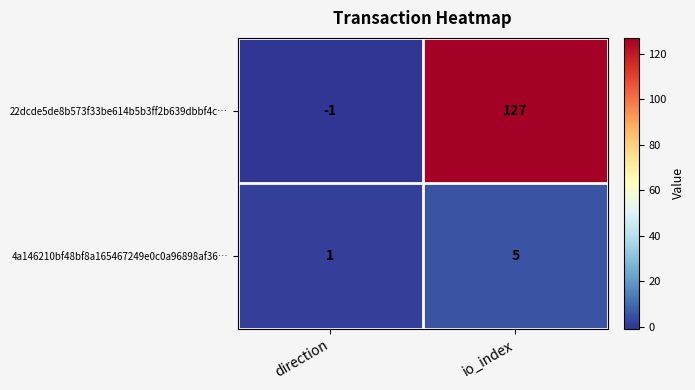

List the series in order of their peak value, highest first.

22dcde5de8b573f33be614b5b3ff2b639dbbf4c…, 4a146210bf48bf8a165467249e0c0a96898af36…